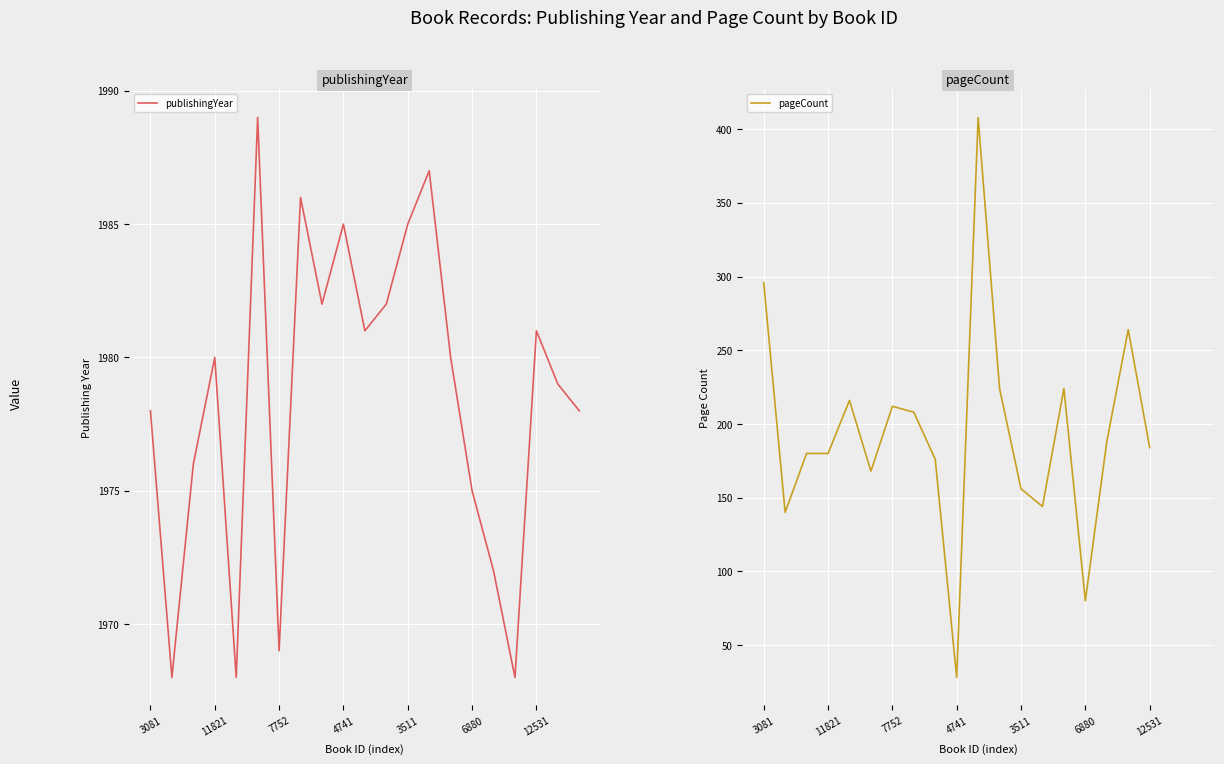

True or false: publishingYear has a value of 1978 at 3081.

True